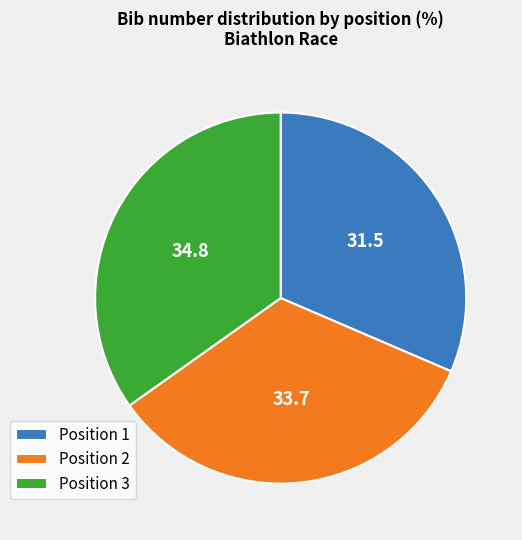

Which category has the biggest portion of the pie?

Position 3